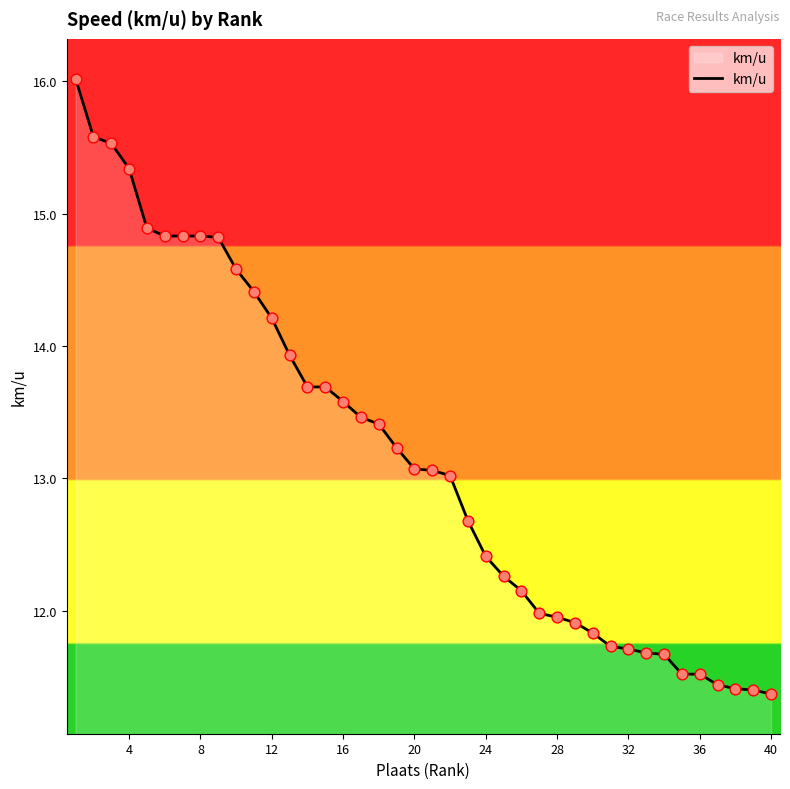

What is the greatest value displayed?

16.0